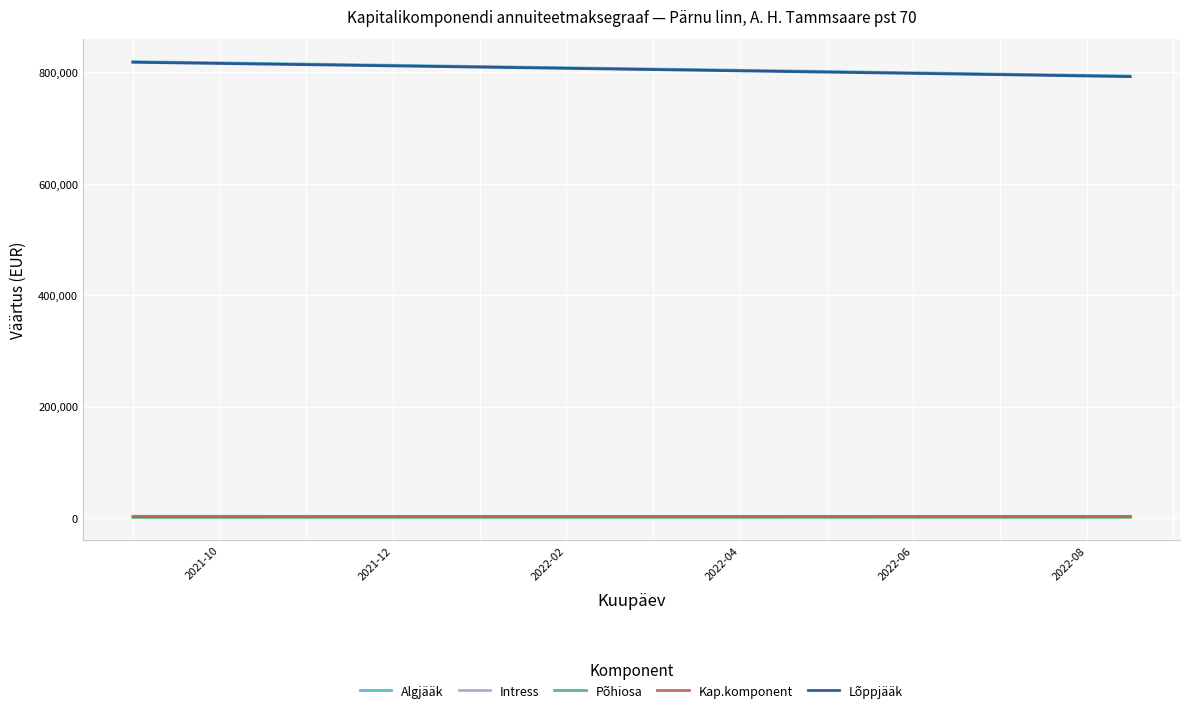

What is the greatest value displayed?

819370.4